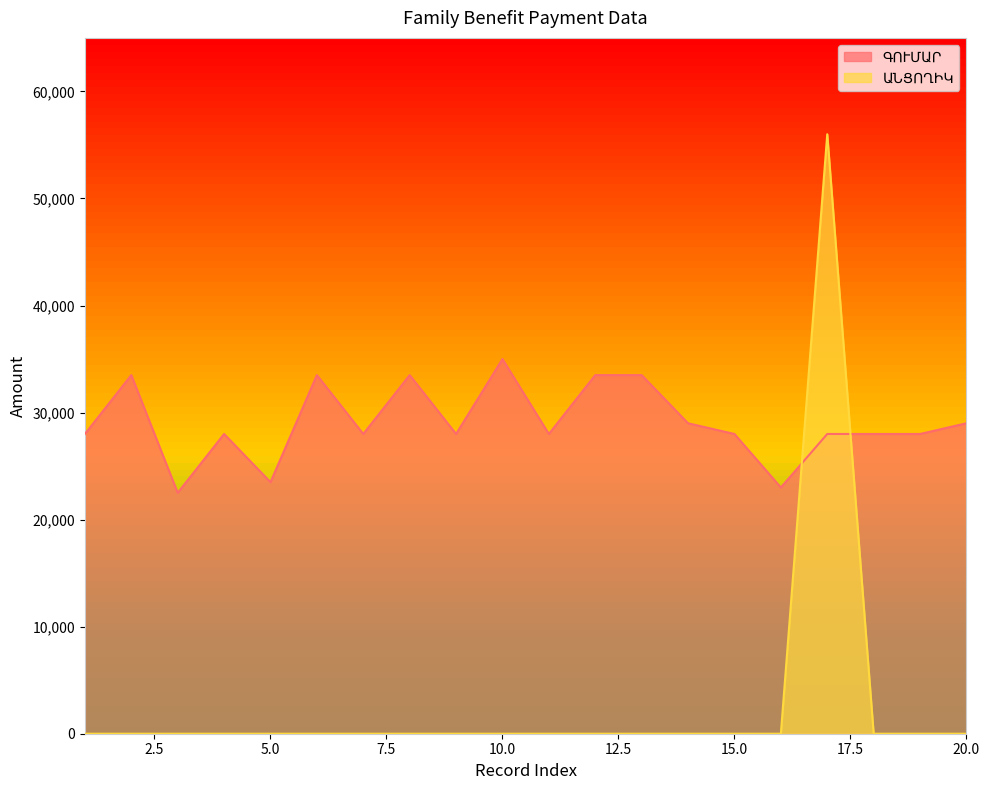

Which category has the highest value across all series?

17